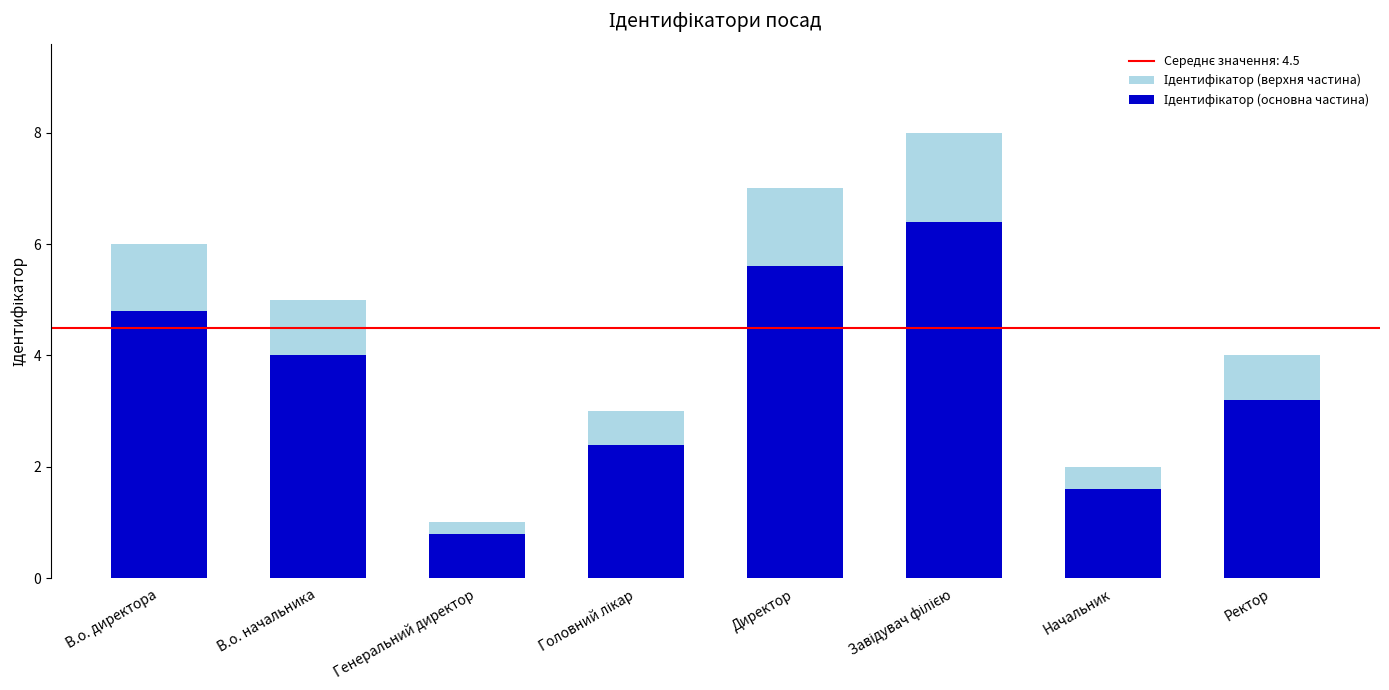

How many data points in Ідентифікатор (верхня частина) are above 5?

3